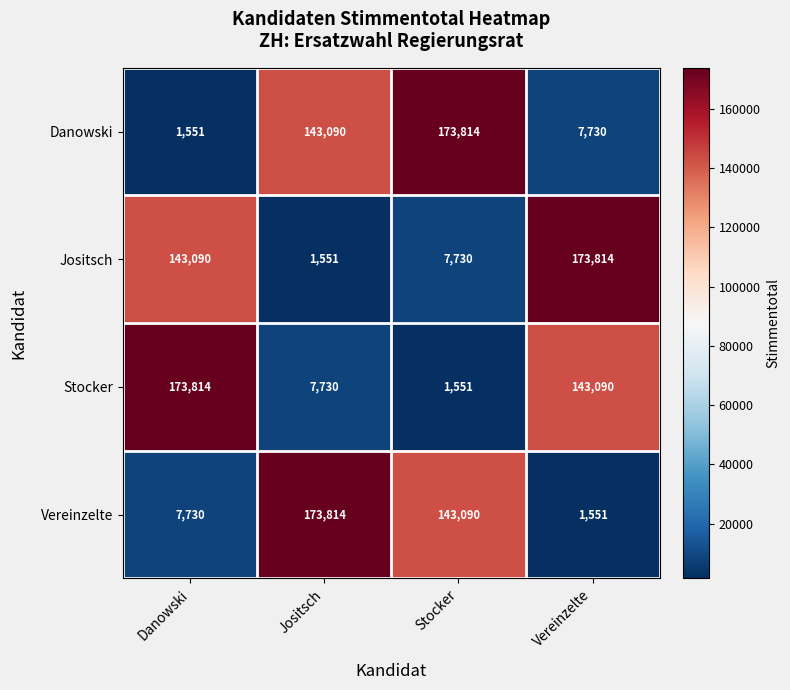

At which label does Stocker first exceed 143090?

Danowski